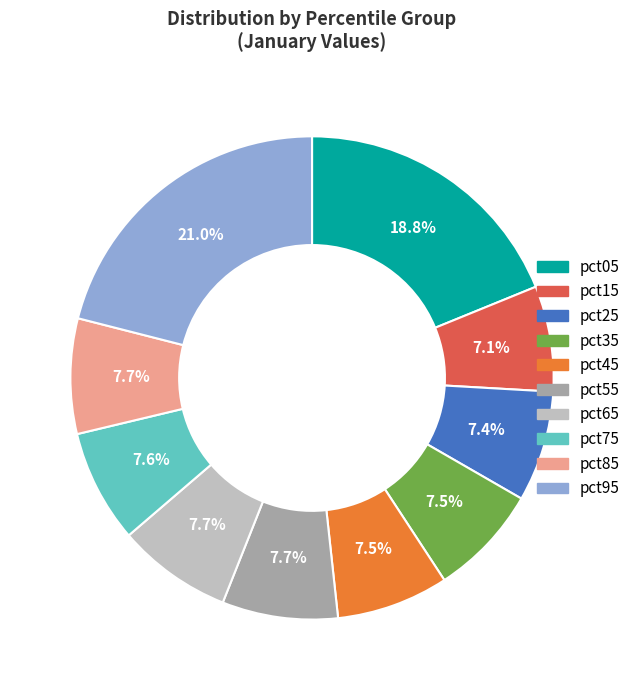

Do pct65 and pct55 together represent more than half of the pie?

No